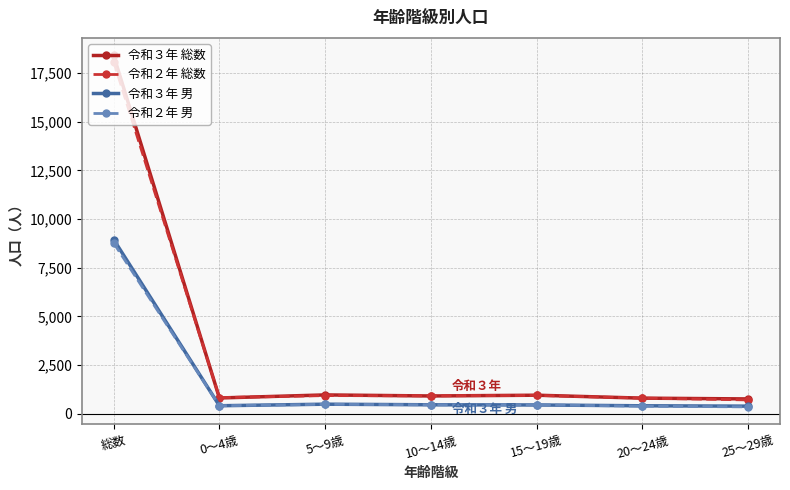

What is the label of the 1st point from the right?

25～29歳